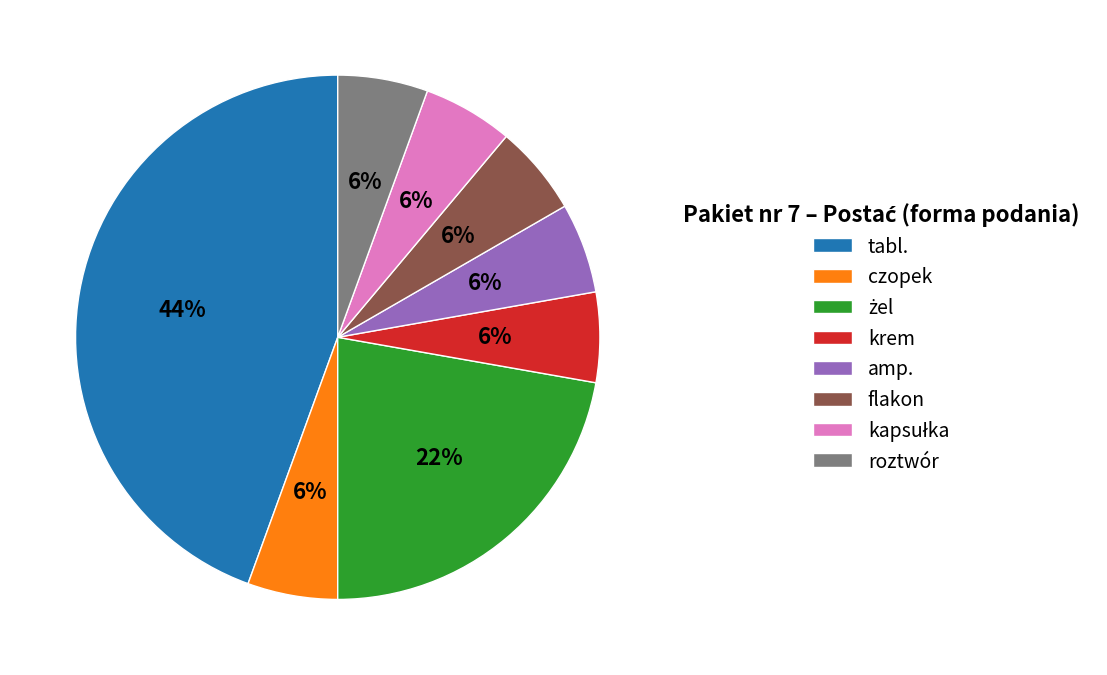

Is tabl. the majority of the pie?

No